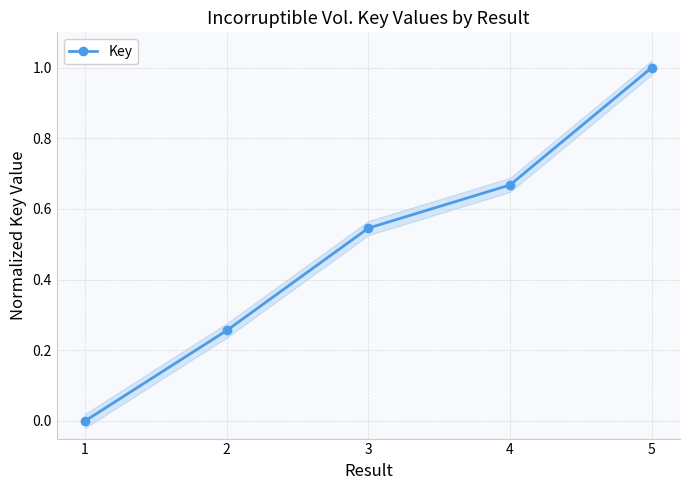

Which category has the lowest value across all series?

1